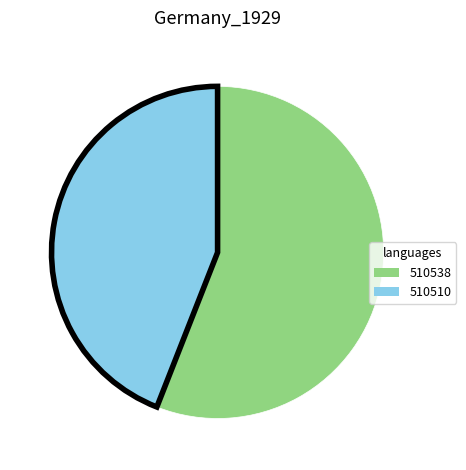

Does 510510 represent more than half of the total?

No